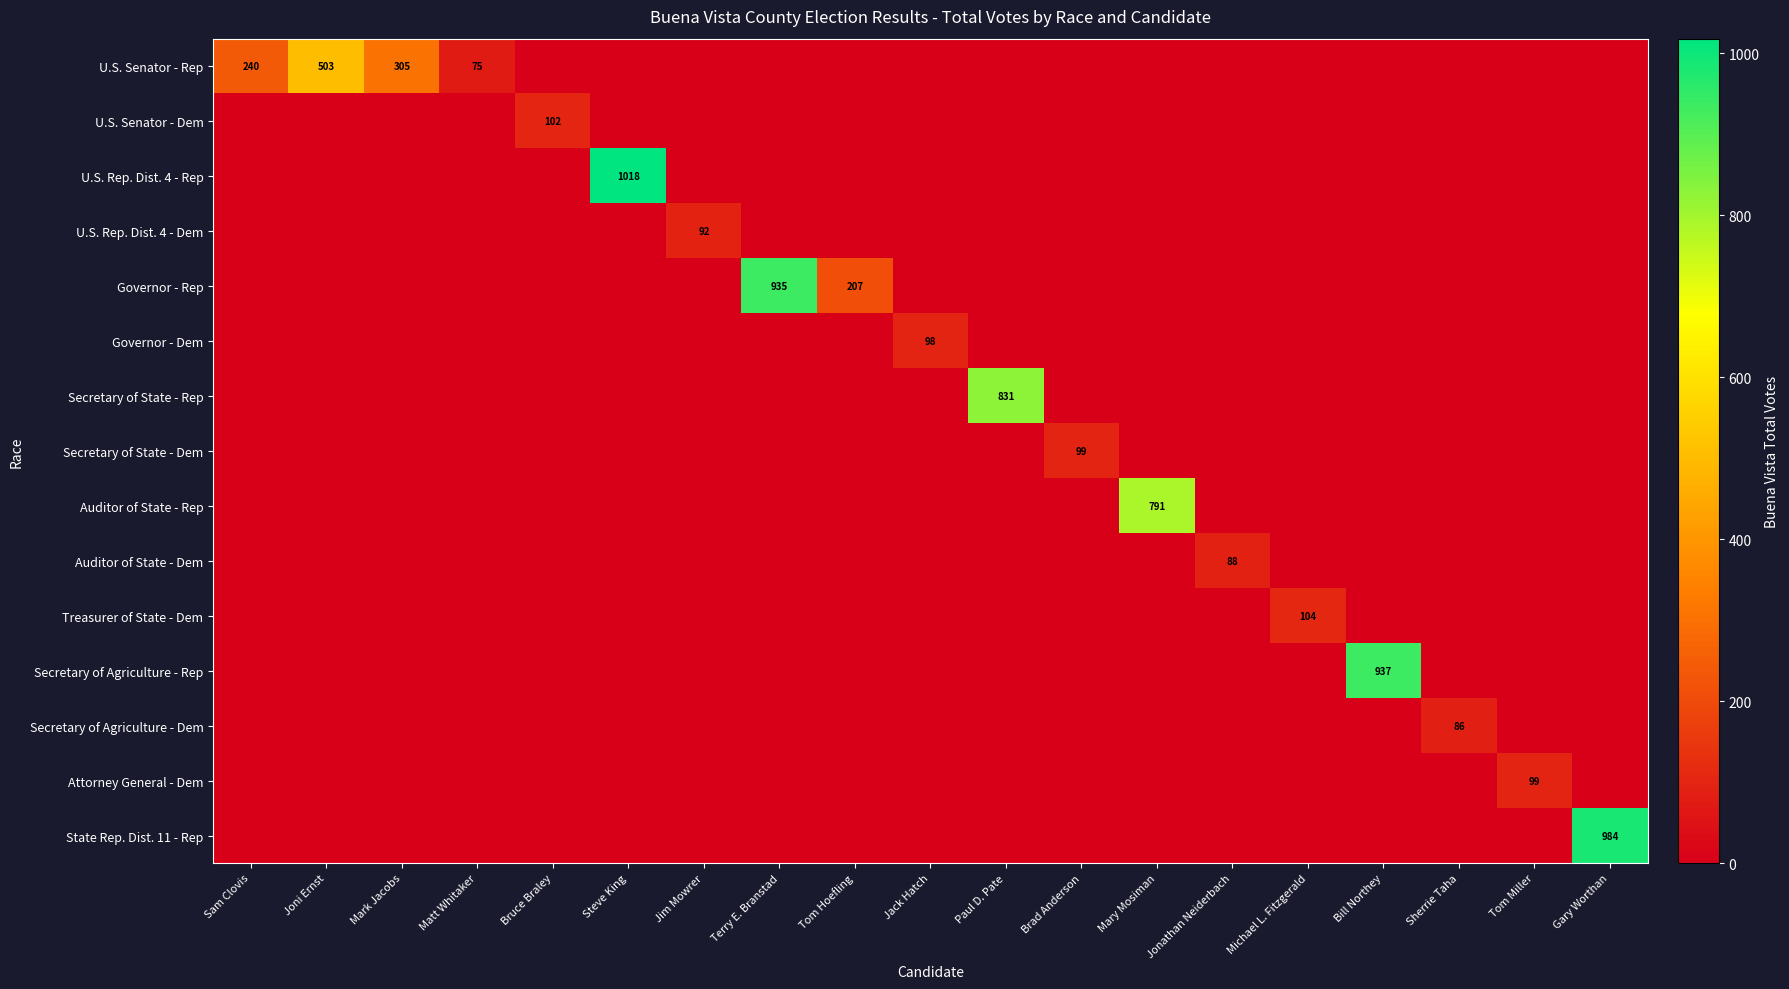

Which series has the largest total across all categories?

Governor - Rep